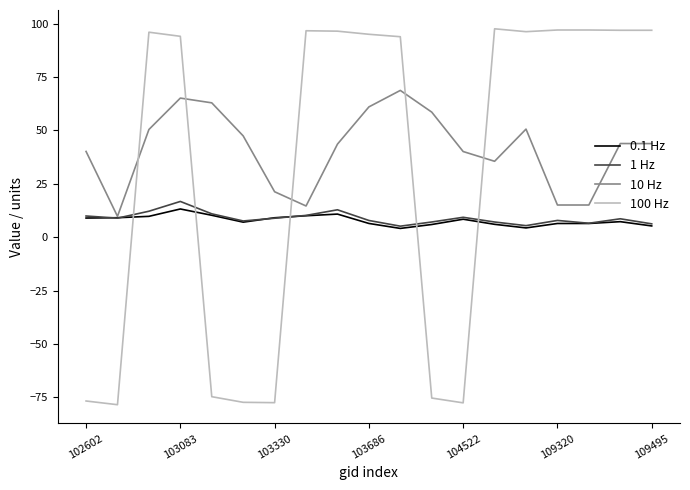

In 100 Hz, how many points are lower than both neighbors (excluding endpoints)?

5